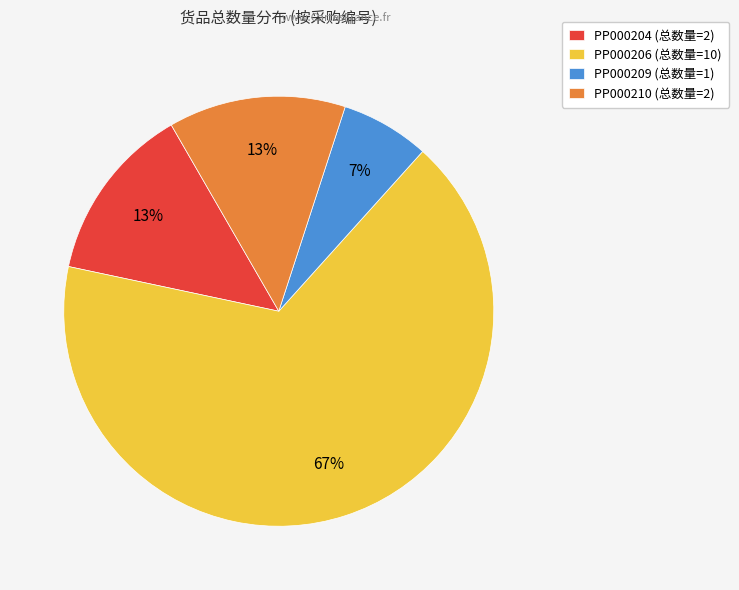

To the nearest percent, what portion does PP000210 represent?

13%